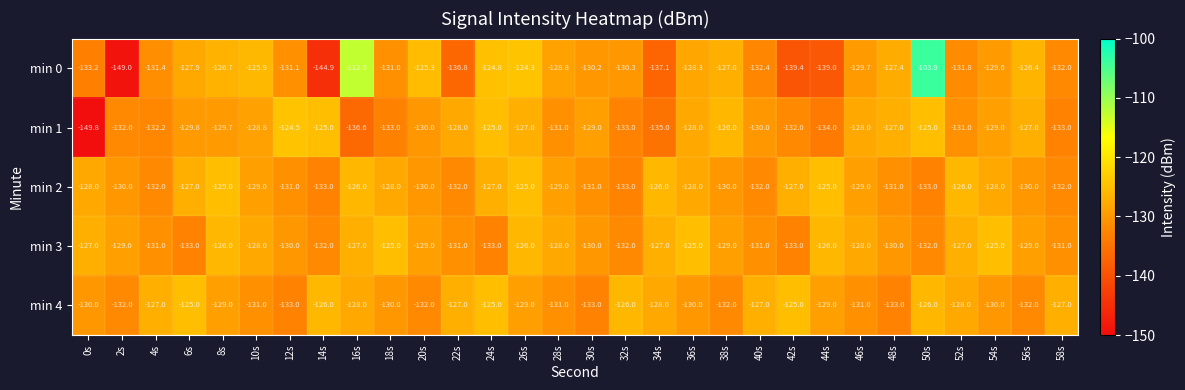

Which series has the largest range (max minus min)?

min 0